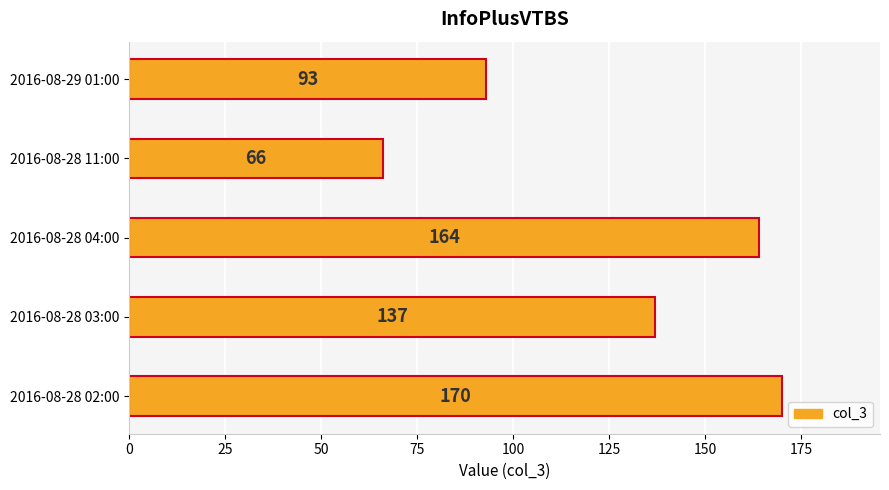

What is the sum of all values?

630